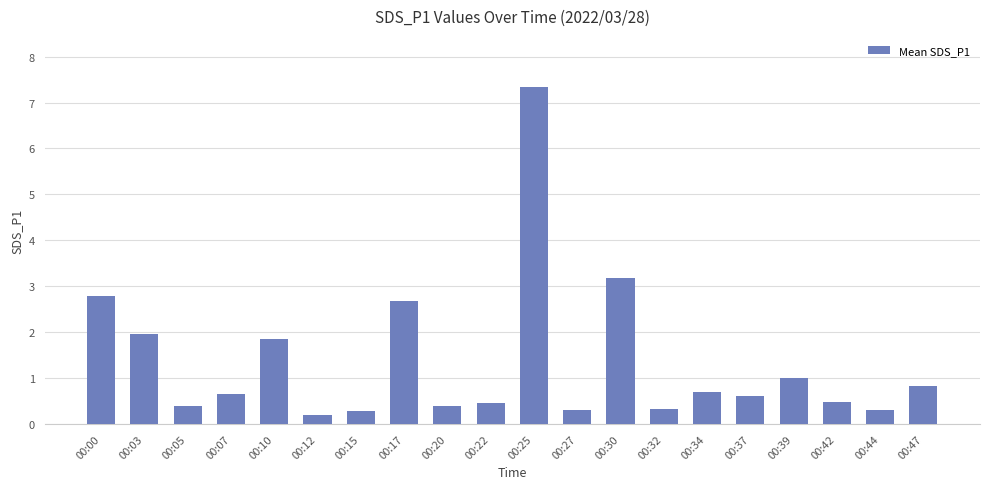

Is it true that the value at 00:12 is 0.2?

True